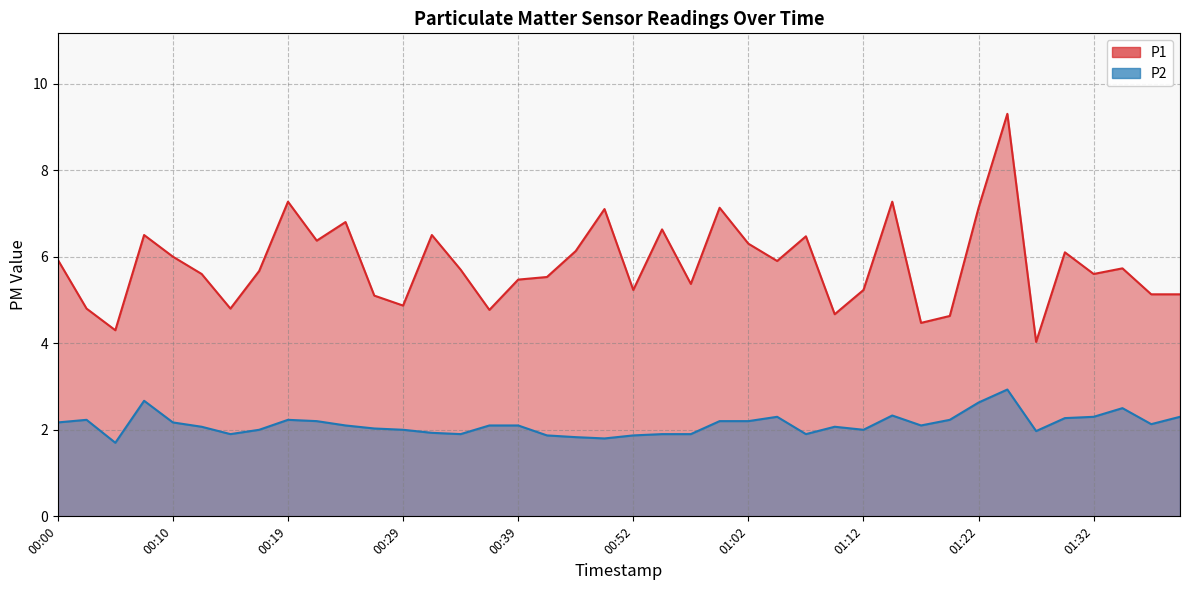

What is the label of the 40th point from the left?

01:40